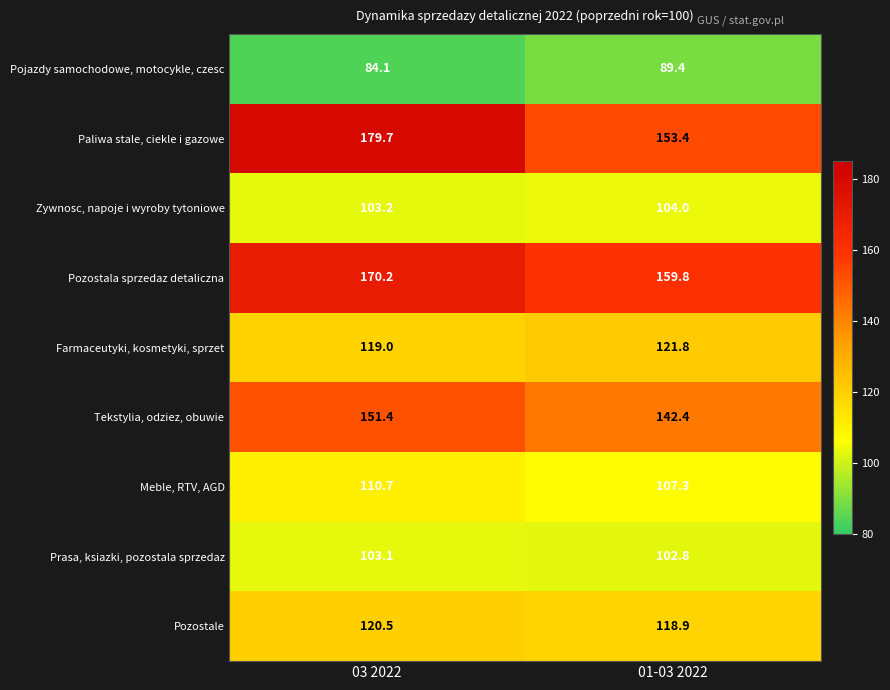

Which series changed the most between 03 2022 and 01-03 2022?

Paliwa stale, ciekle i gazowe